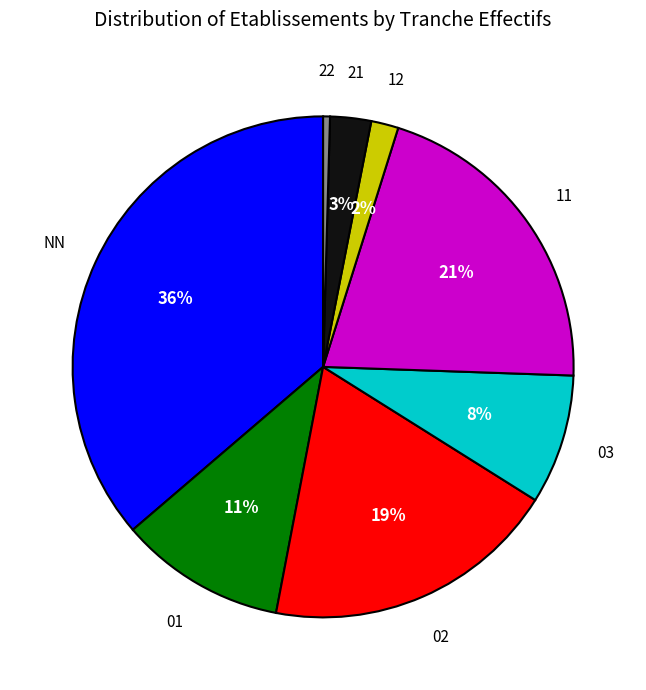

To the nearest percent, what is the difference between the largest and smallest slice percentages?

36%